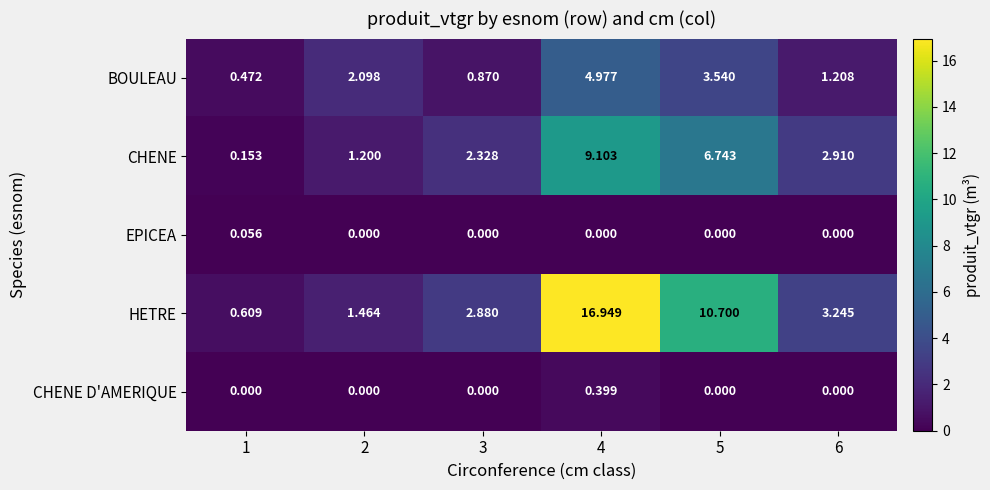

List the series in order of their peak value, highest first.

HETRE, CHENE, BOULEAU, CHENE D'AMERIQUE, EPICEA